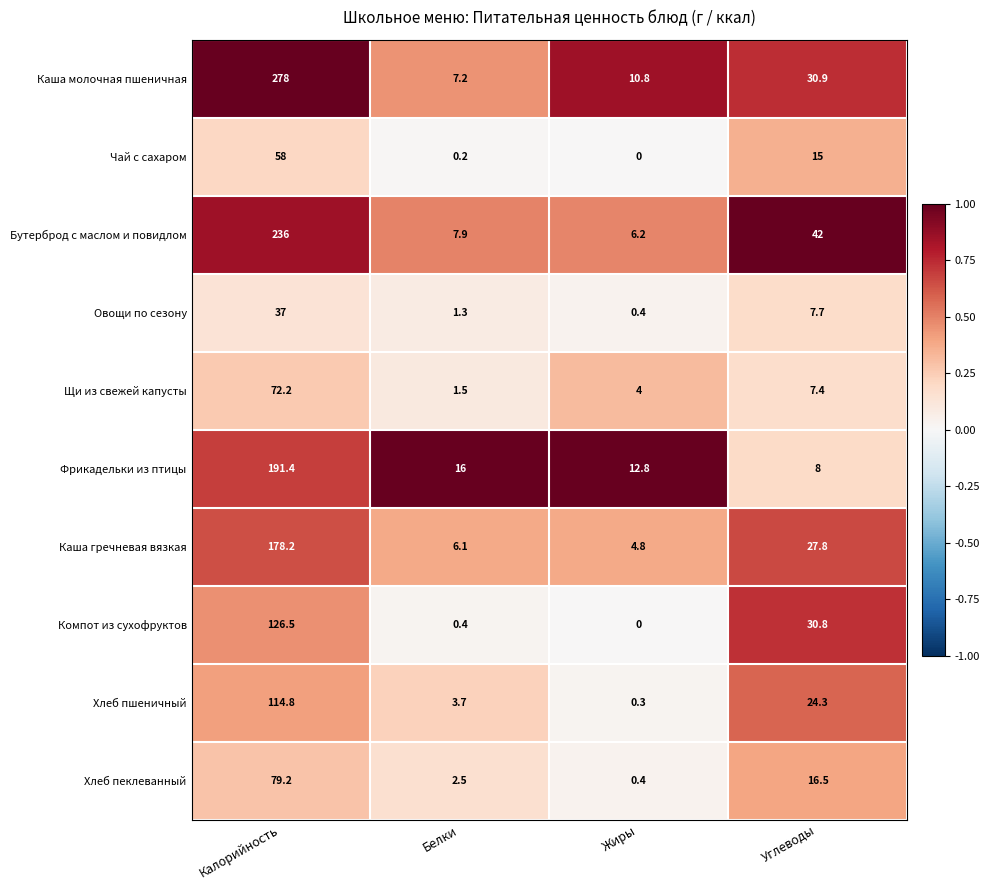

Rank the categories by Хлеб пшеничный value from lowest to highest.

Жиры, Белки, Углеводы, Калорийность